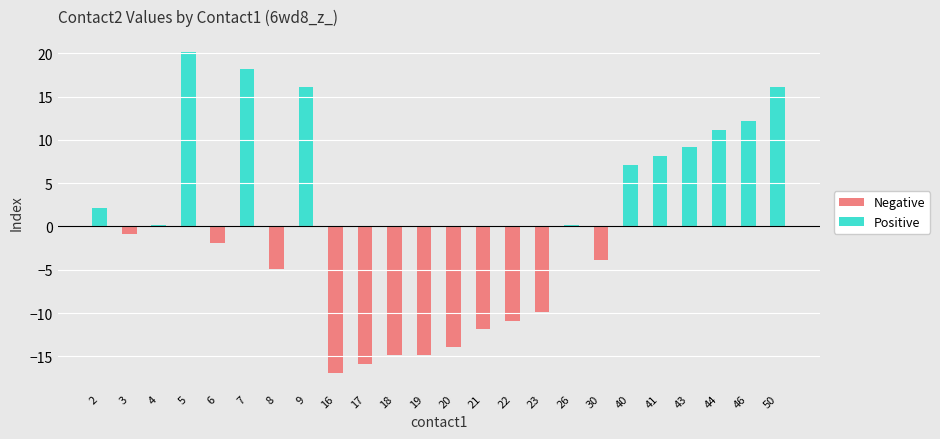

Reading left to right, extract all data points from this chart.

Negative: 2=0.0	3=-0.9	4=0.0	5=0.0	6=-1.9	7=0.0	8=-4.9	9=0.0	16=-16.9	17=-15.9	18=-14.9	19=-14.9	20=-13.9	21=-11.9	22=-10.9	23=-9.9	26=0.0	30=-3.9	40=0.0	41=0.0	43=0.0	44=0.0	46=0.0	50=0.0
Positive: 2=2.1	3=0.0	4=0.1	5=20.1	6=0.0	7=18.1	8=0.0	9=16.1	16=0.0	17=0.0	18=0.0	19=0.0	20=0.0	21=0.0	22=0.0	23=0.0	26=0.1	30=0.0	40=7.1	41=8.1	43=9.1	44=11.1	46=12.1	50=16.1